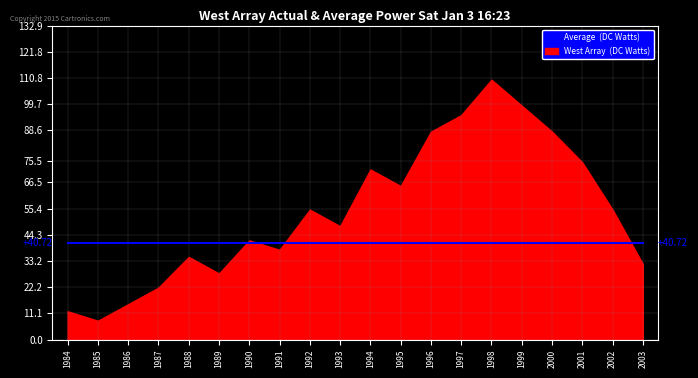

Does the chart display data point markers on the line(s)?

No